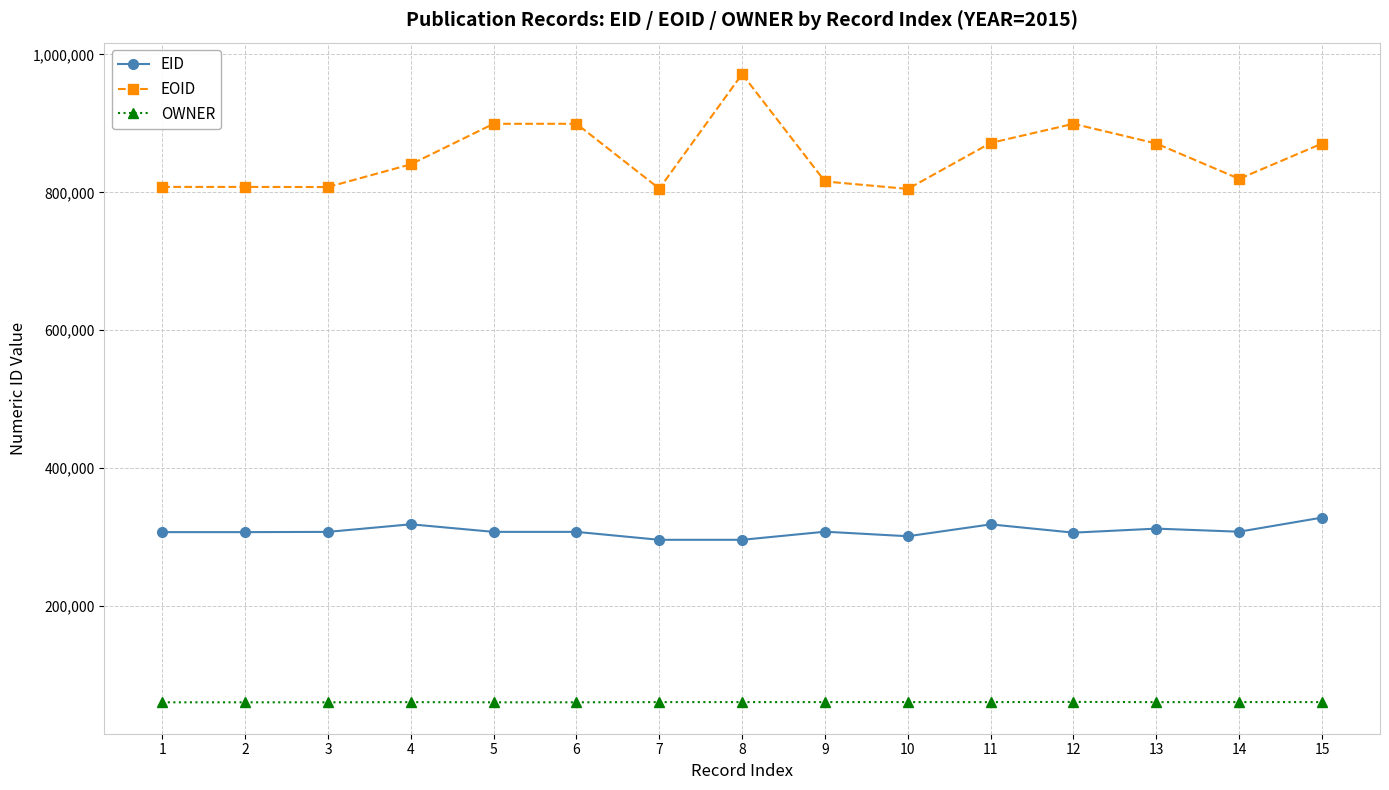

Which series has the largest total across all categories?

EOID